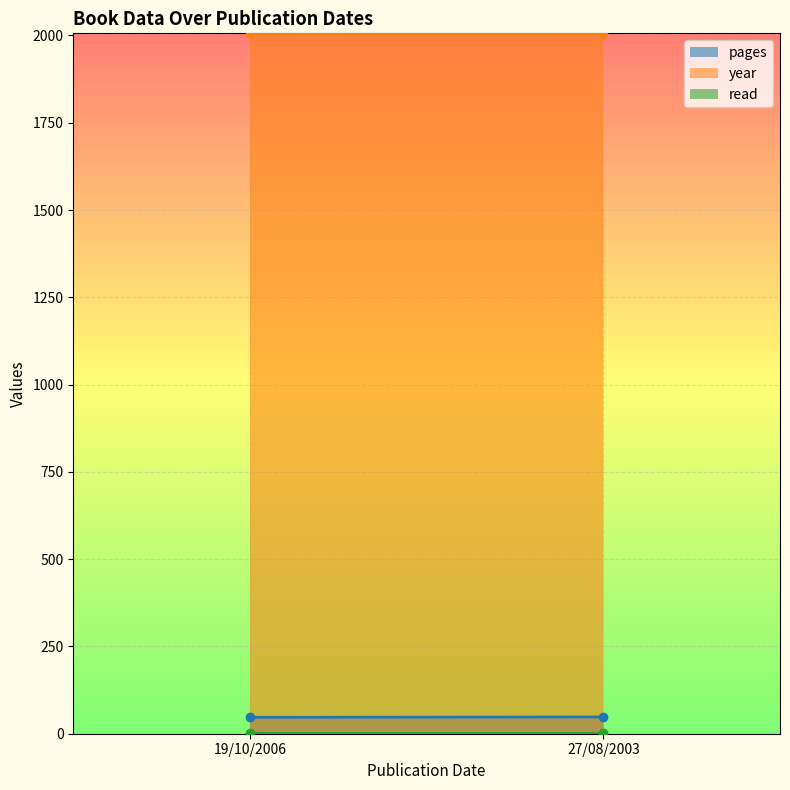

What is the label of the 1st point from the right?

27/08/2003